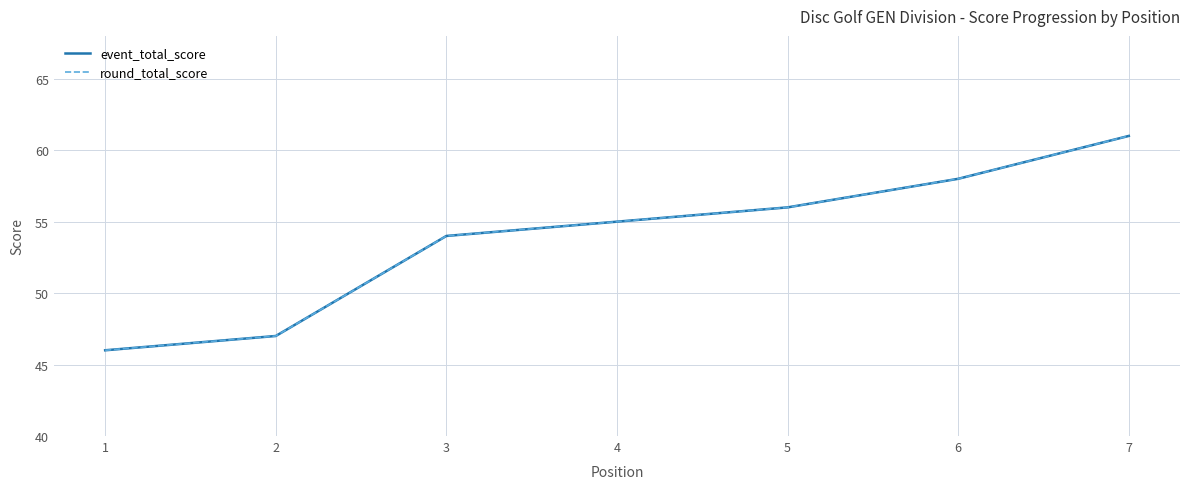

True or false: round_total_score and event_total_score intersect in this chart.

False